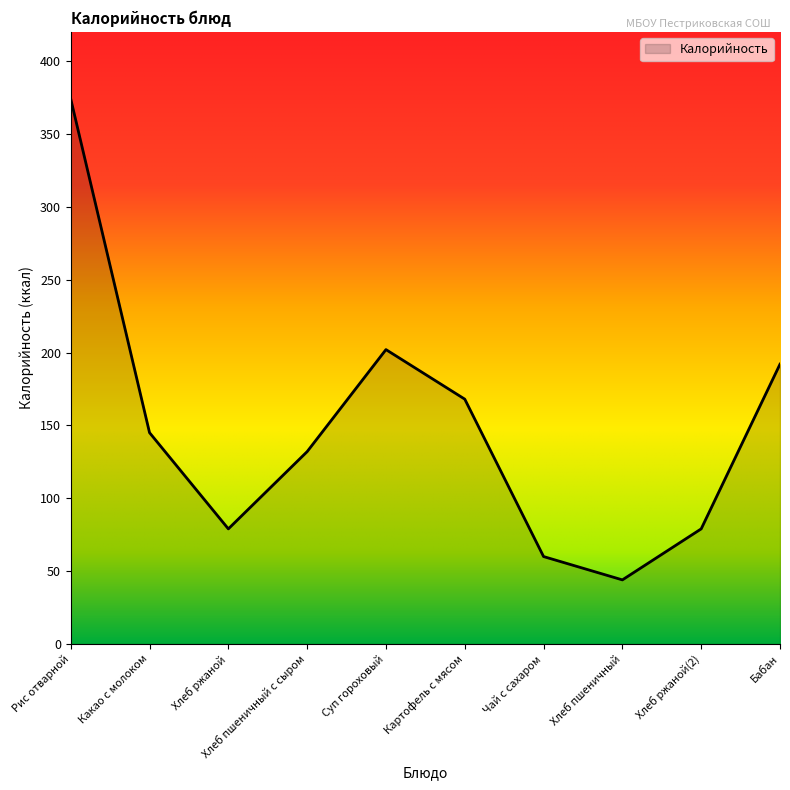

At which category does the chart reach its minimum across all series?

Хлеб пшеничный